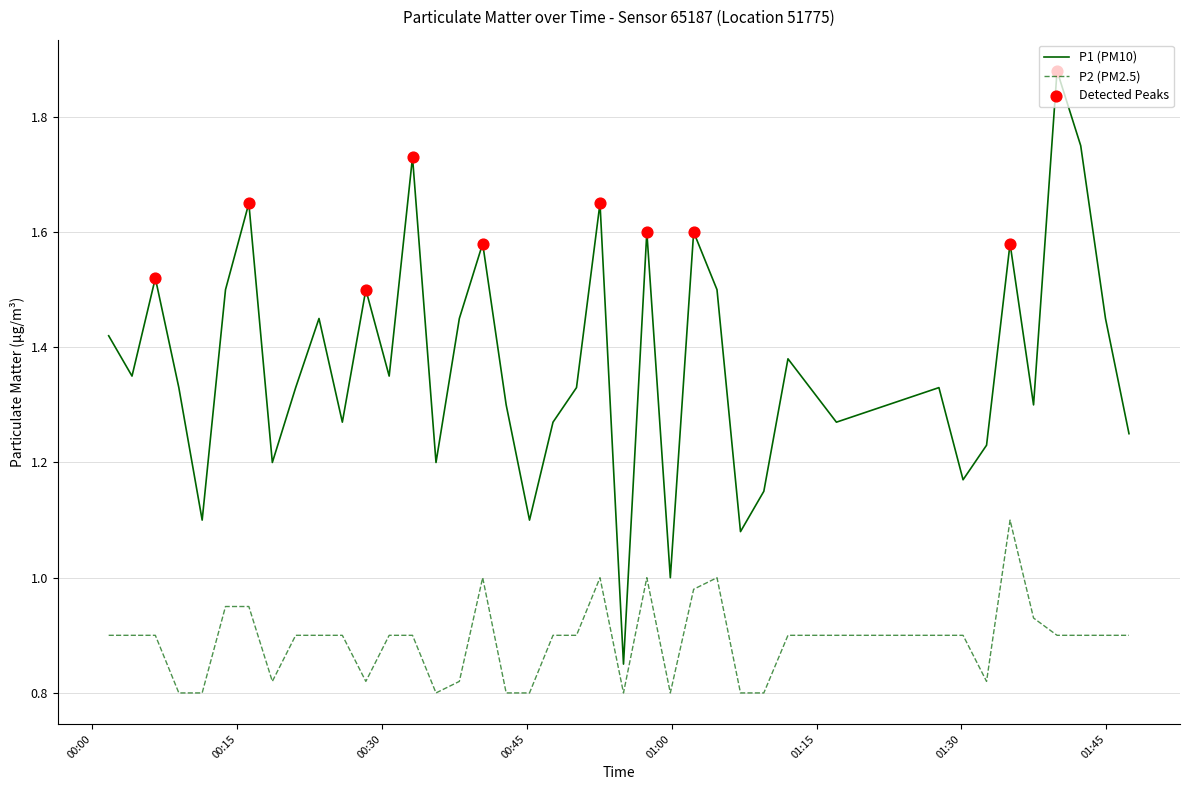

Which series has the largest total across all categories?

P1 (PM10)